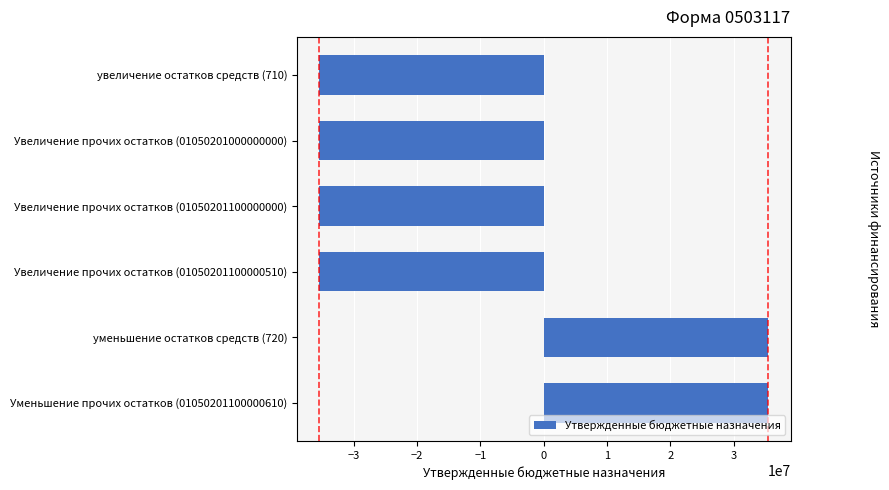

Is it true that the value at уменьшение остатков средств (720) is 35440929.9?

True